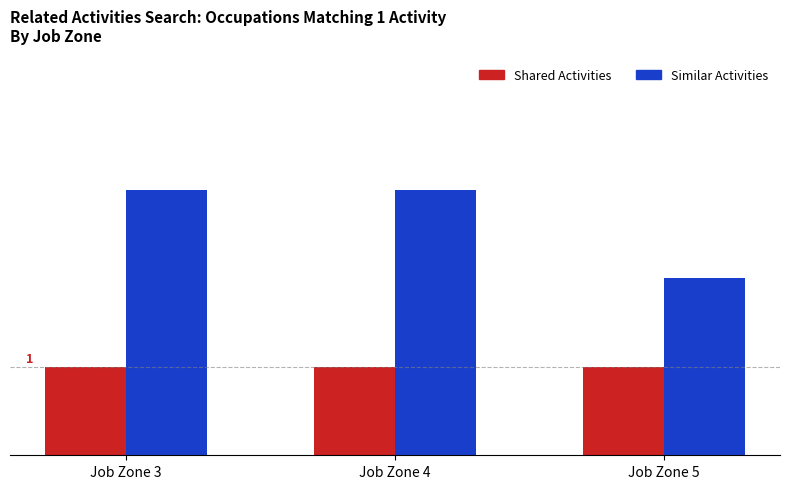

What is the average value of the Shared Activities series?

1